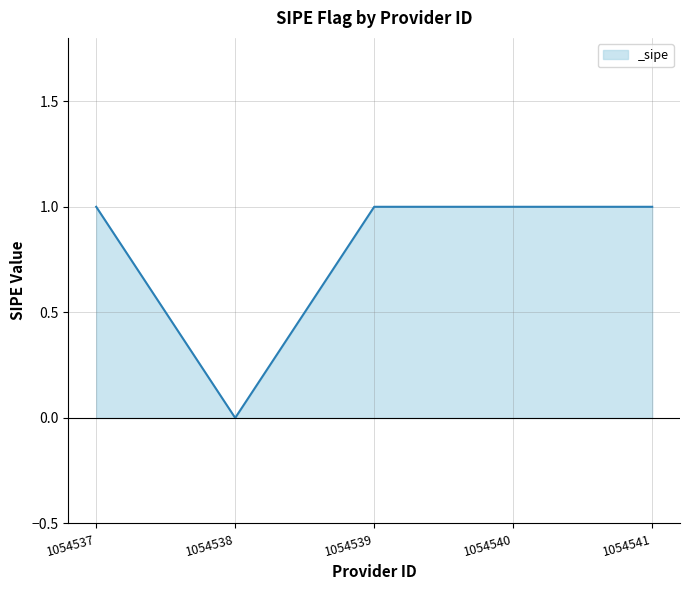

Is it true that the value at 1054541 is 0?

False